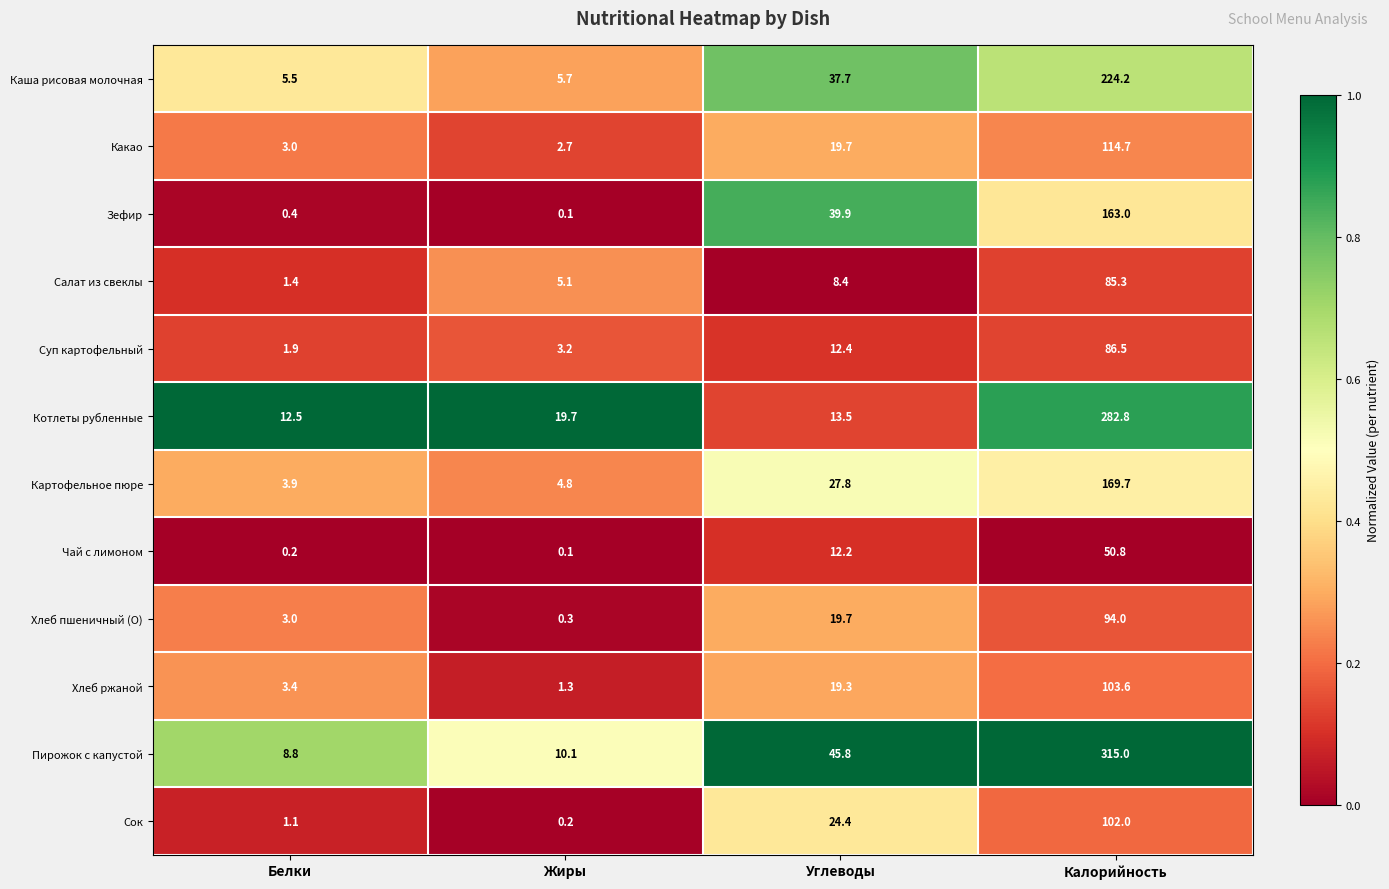

Rank the categories by Хлеб ржаной value from lowest to highest.

Жиры, Белки, Углеводы, Калорийность